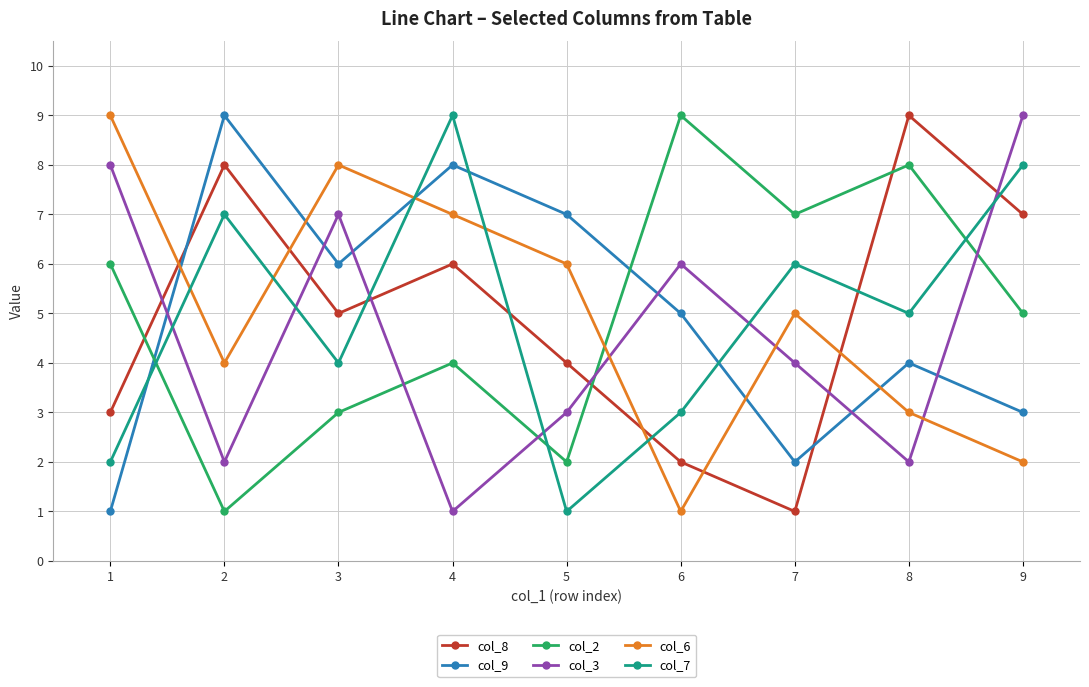

What is the sum of all col_6 values?

45